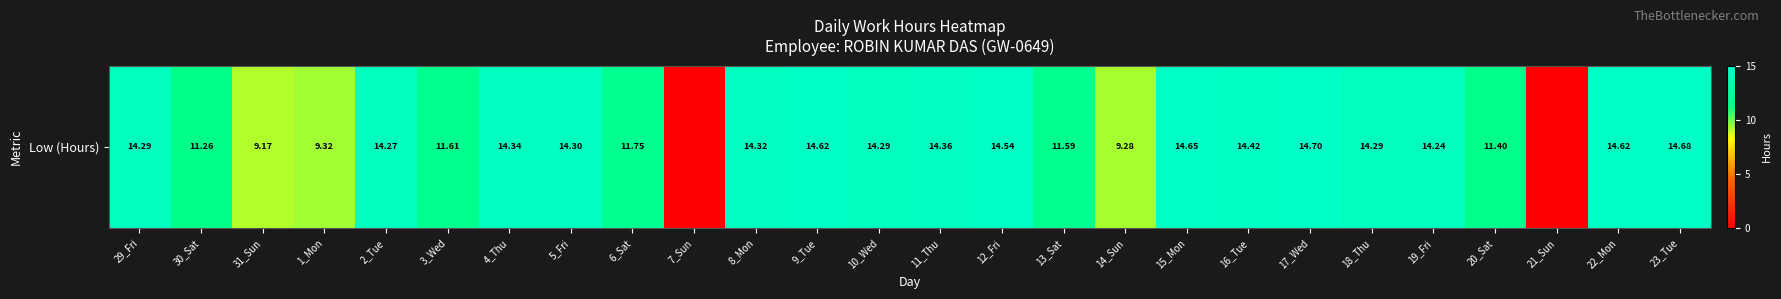

What is the maximum value shown in the chart?

14.7